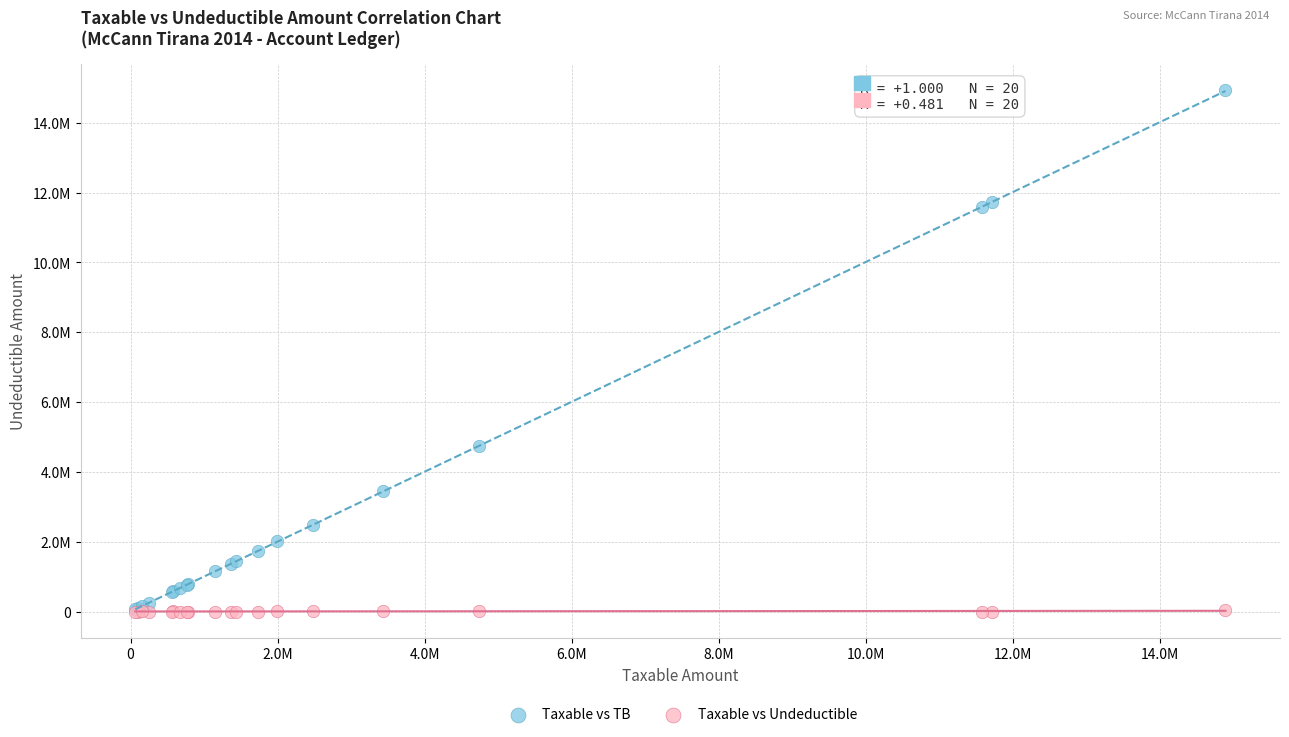

What are all the series names shown in the legend?

Taxable vs TB, Taxable vs Undeductible